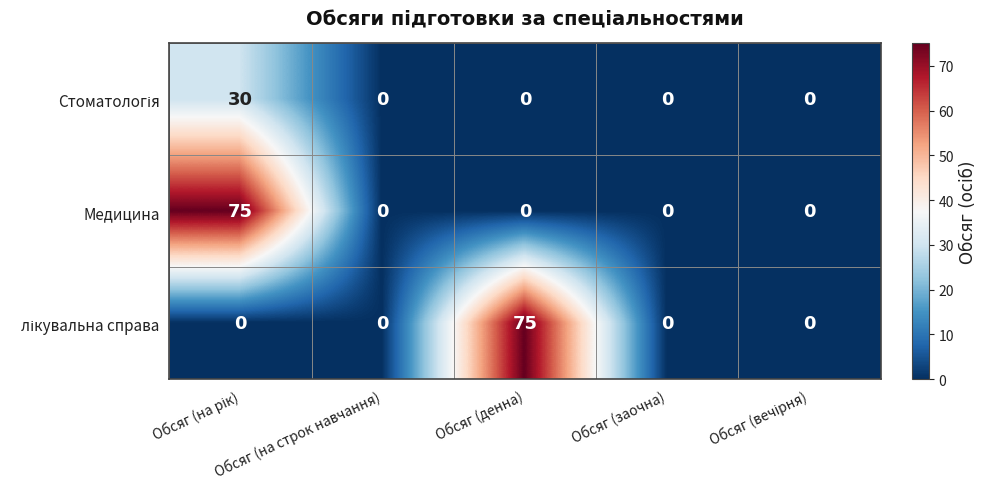

Is it true that Медицина equals 0 at Обсяг (денна)?

True